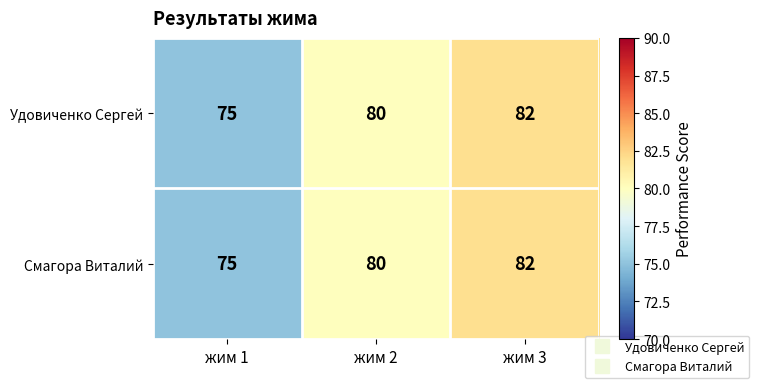

Reading left to right, transcribe all the data shown in this chart.

Удовиченко Сергей: 75	80	82
Смагора Виталий: 75	80	82